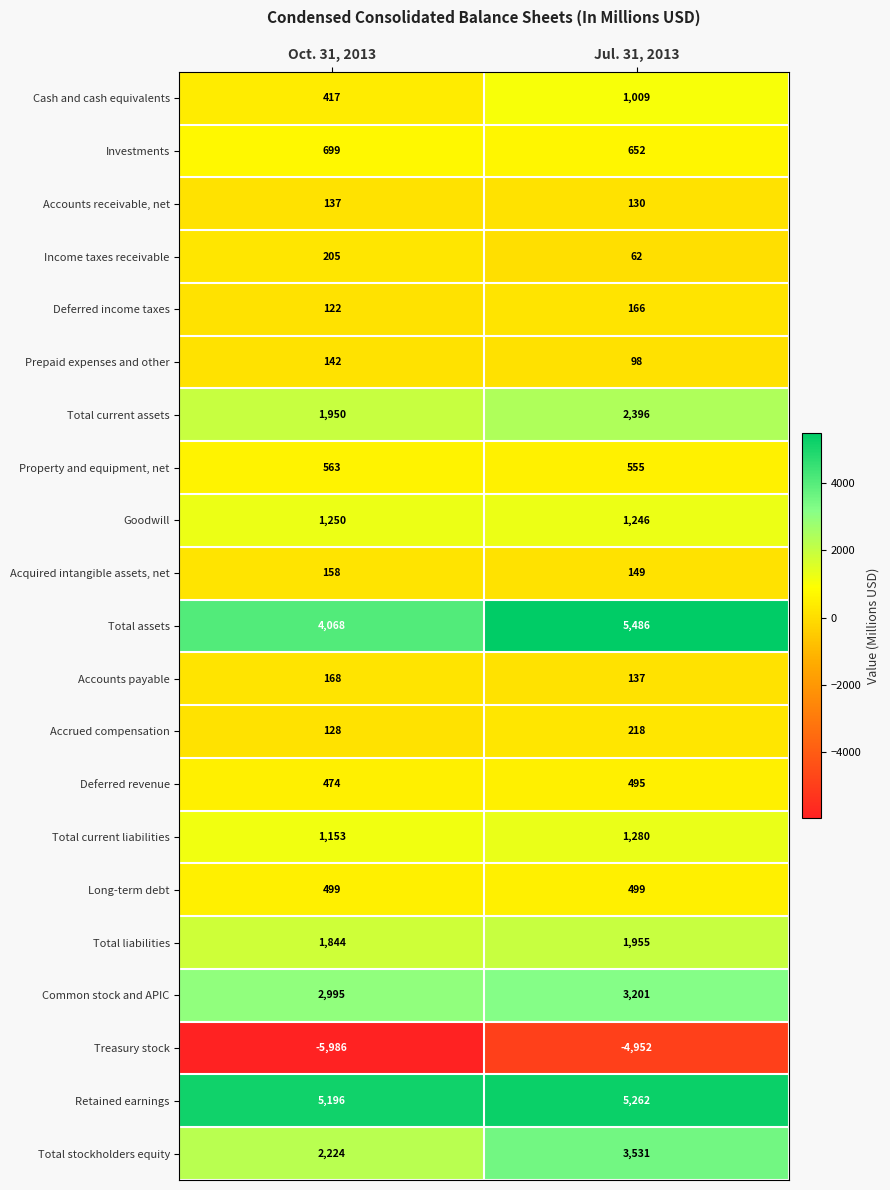

Between Oct. 31, 2013 and Jul. 31, 2013, which series saw the biggest shift?

Total assets